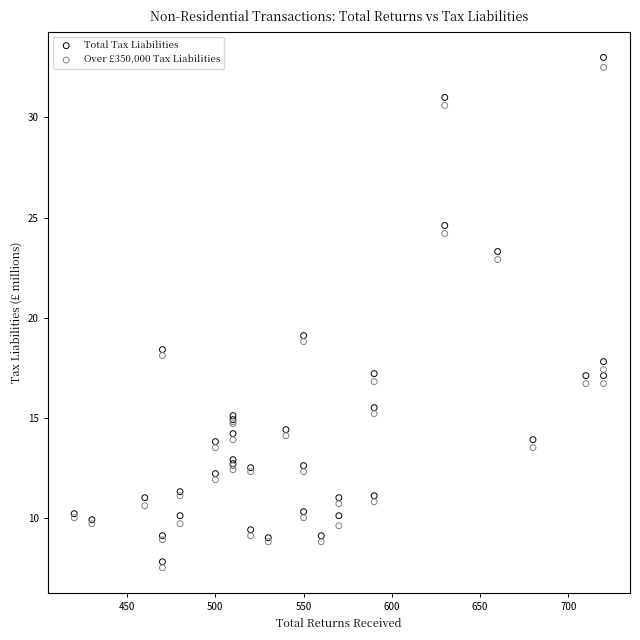

What is the X range (max minus min) for the scatter plot?

300.0